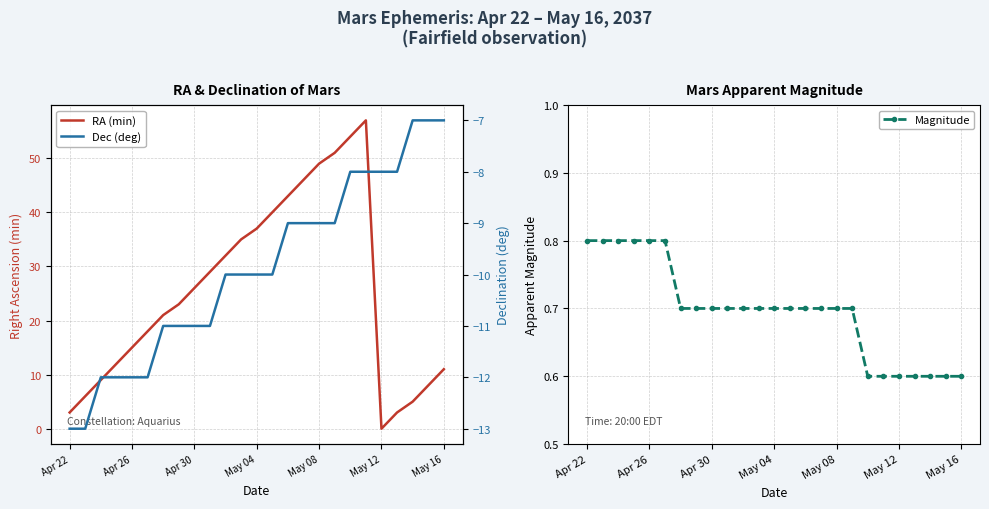

Between 9 and 18, which is larger?

18